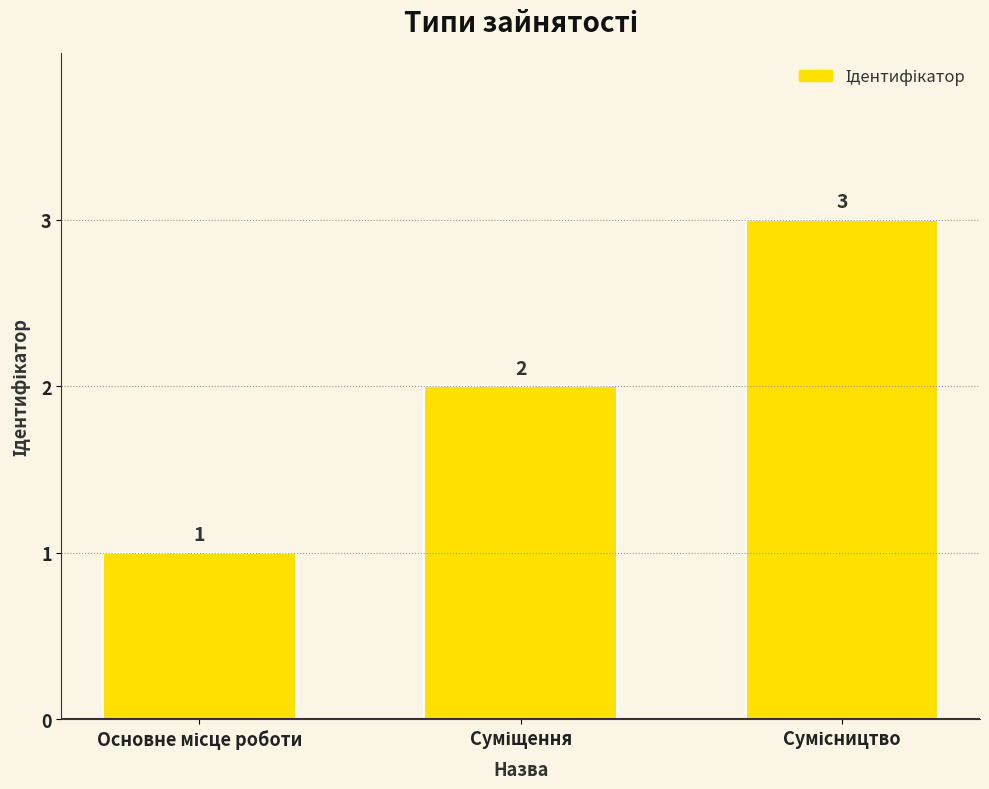

How many data points does each series have?

3